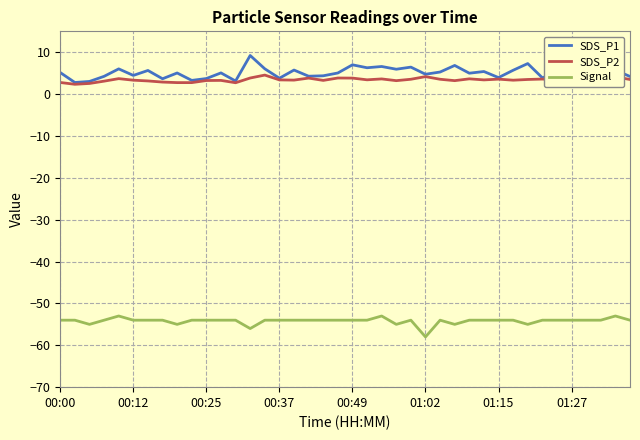

True or false: SDS_P2 and Signal intersect in this chart.

False